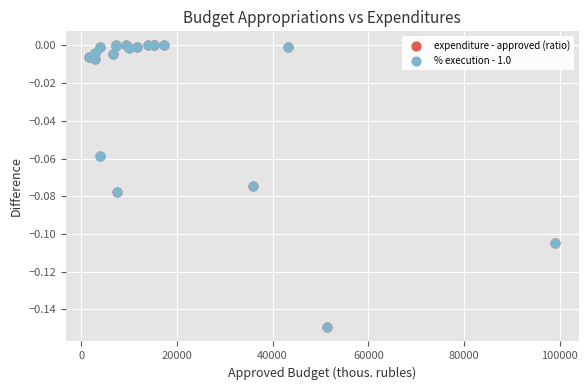

What are all the series names shown in the legend?

expenditure - approved (ratio), % execution - 1.0